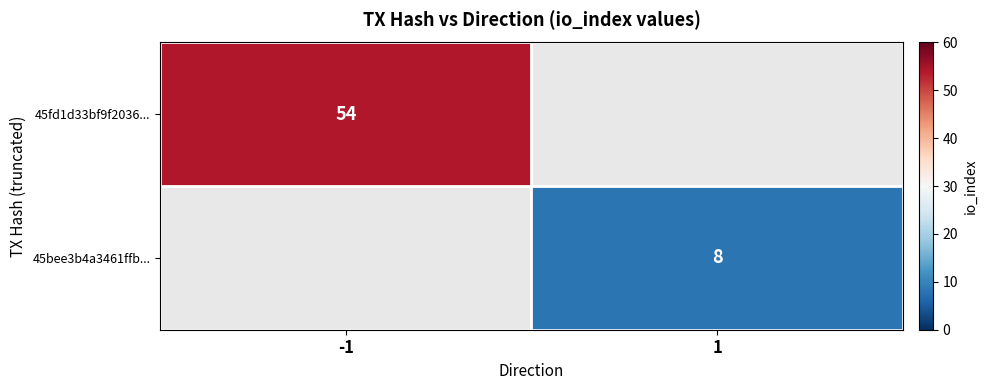

The 45fd1d33bf9f2036... series shows 54 at -1. True or false?

True